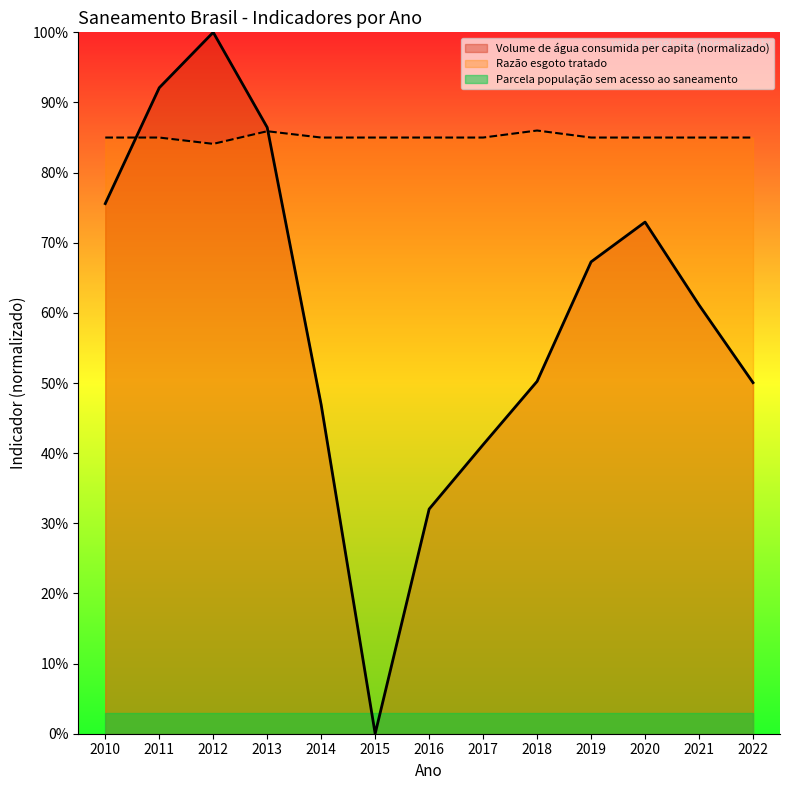

In Volume de água consumida per capita (L/dia), how many points are higher than both neighbors (excluding endpoints)?

2